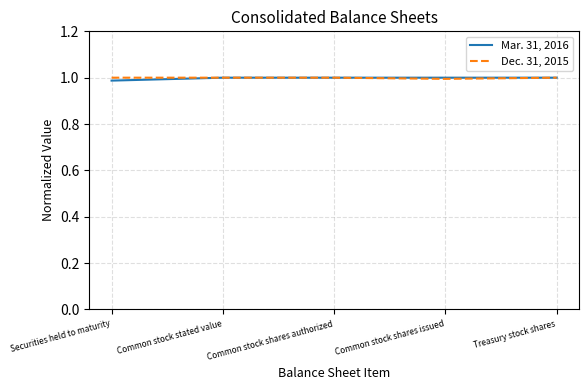

Where is Mar. 31, 2016 nearest to the value 0?

Securities held to maturity